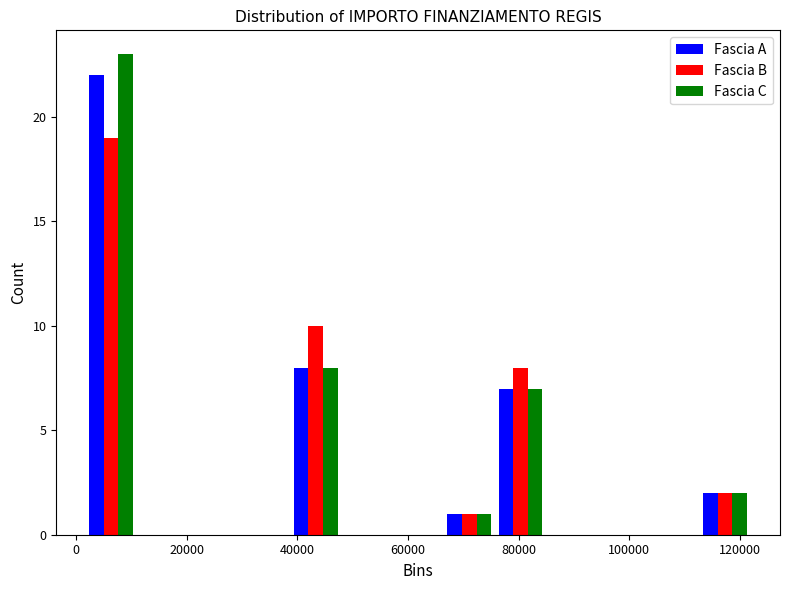

What is the height of the Fascia C bar covering 76000 to 84000 on the x-axis? Neither the bar edges nor the heights are printed on the chart, so give them approximately, as read against the axes.

7